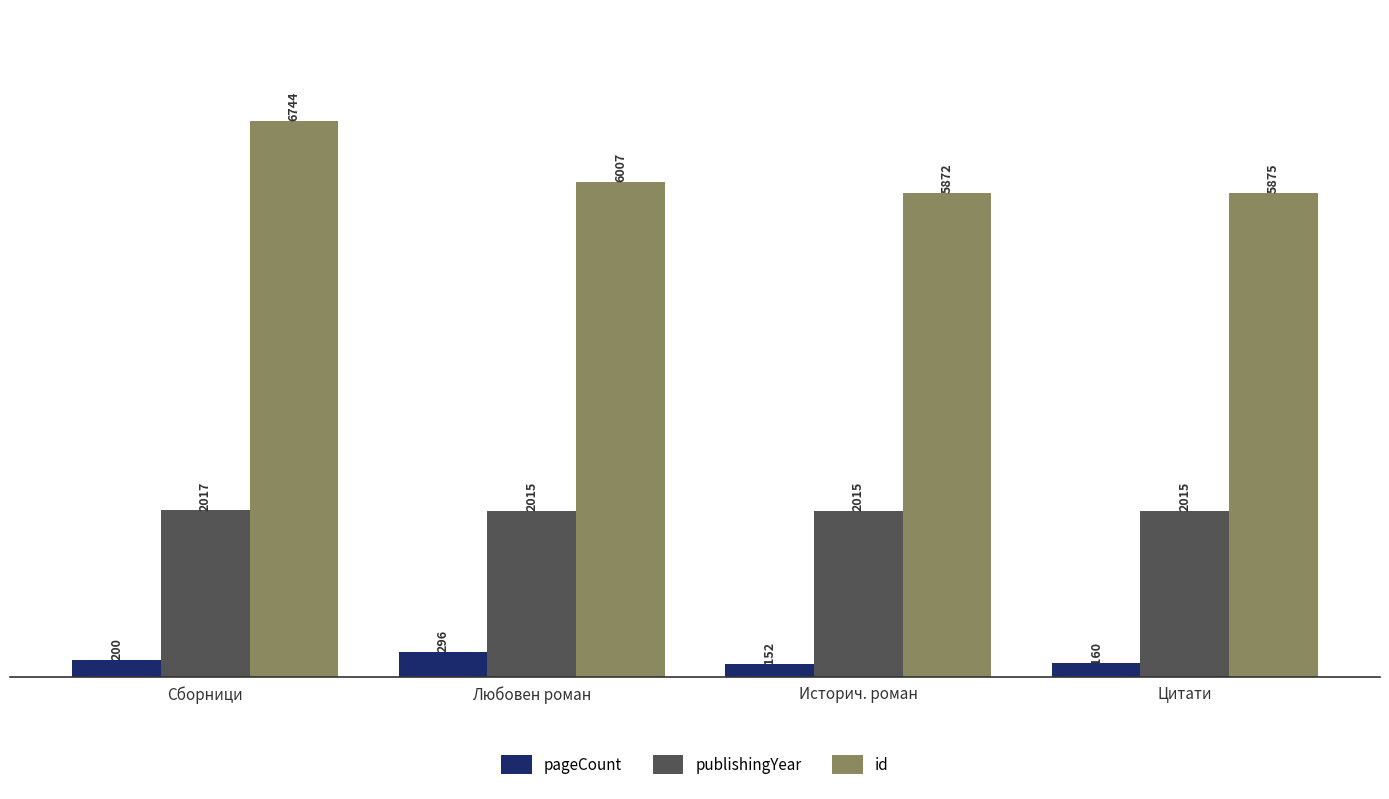

List the labels in order of pageCount value, largest first.

Любовен роман, Сборници, Цитати, Историч. роман